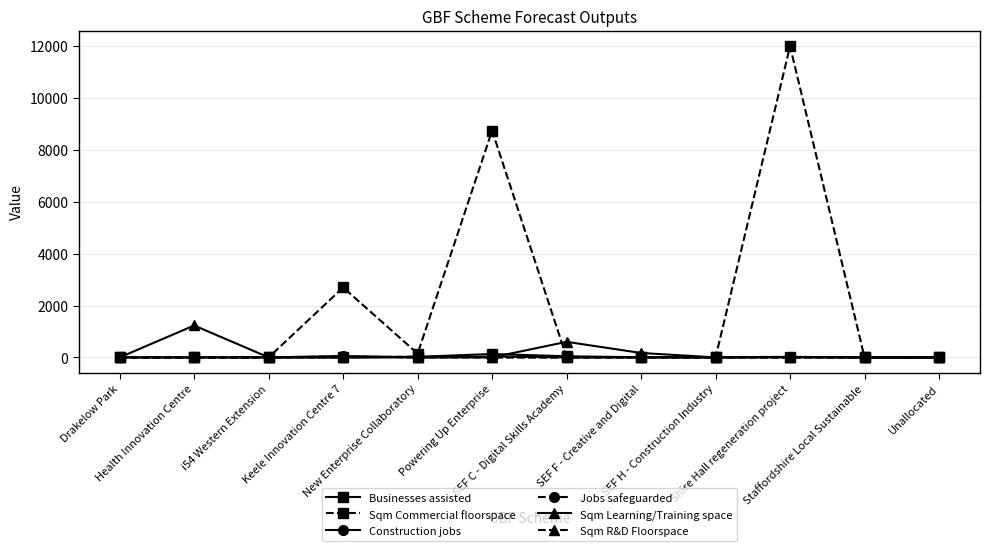

Which series has the largest total across all categories?

Sqm Commercial floorspace